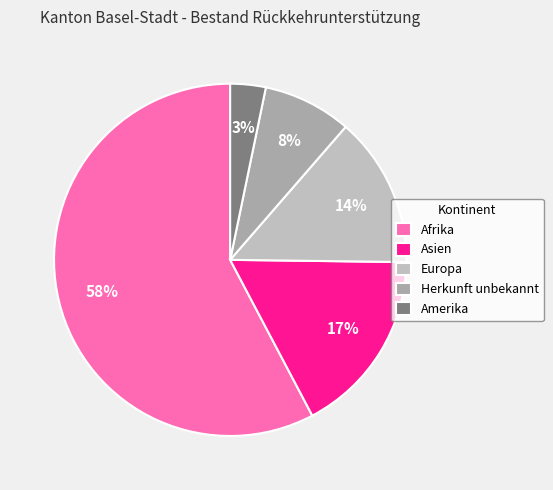

To the nearest percent, what is the difference between the Herkunft unbekannt and Afrika slice percentages?

50%